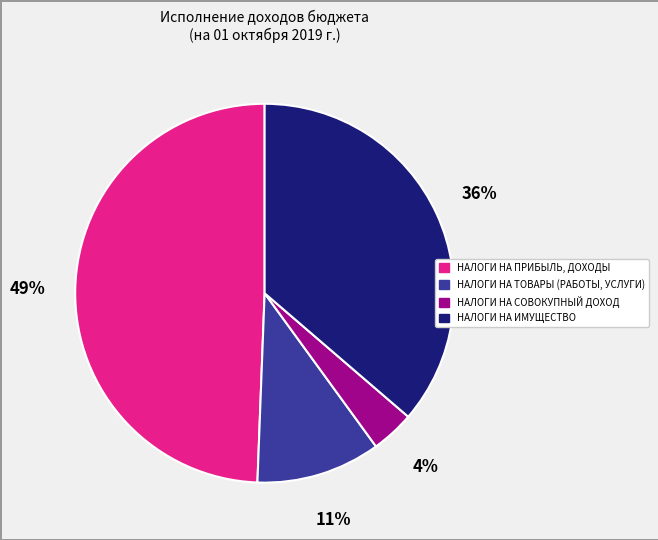

Count the number of slices in the pie.

4